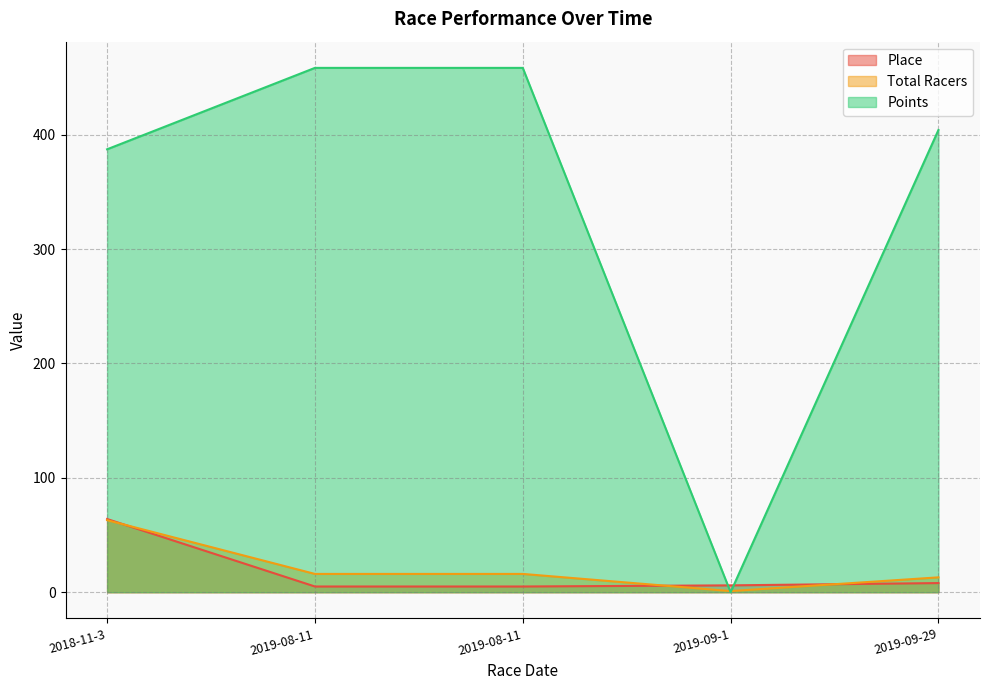

What is the sum of the Place values at 2019-08-11 and 2019-09-1?

11.0